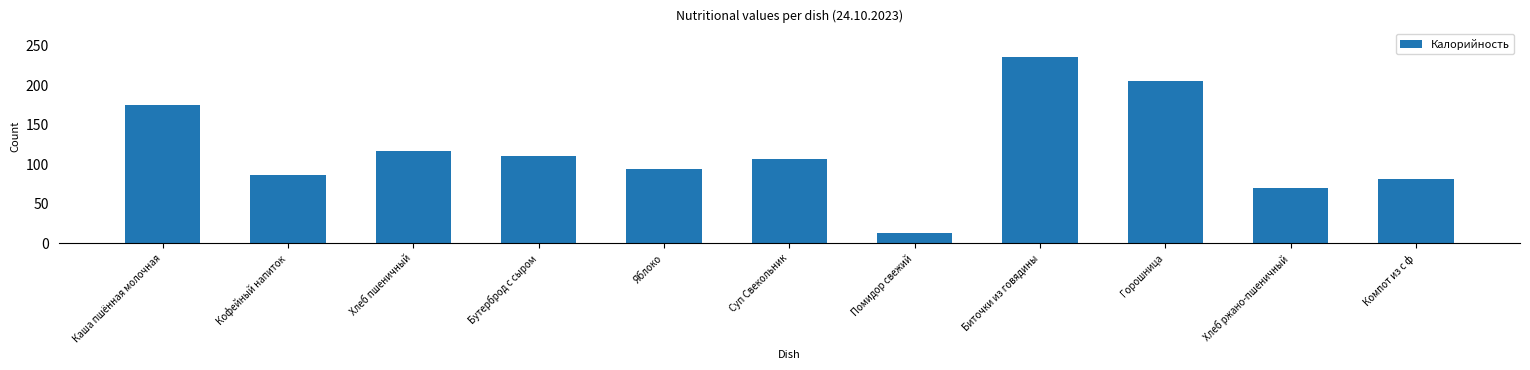

Read the value at Компот из с ф.

81.0